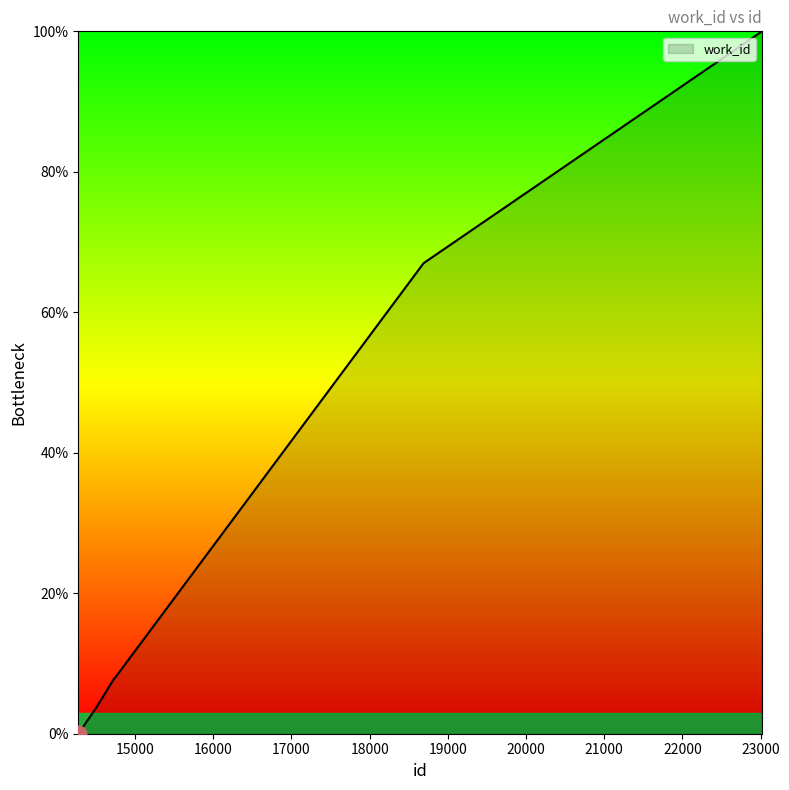

What is the maximum value shown in the chart?

100.0